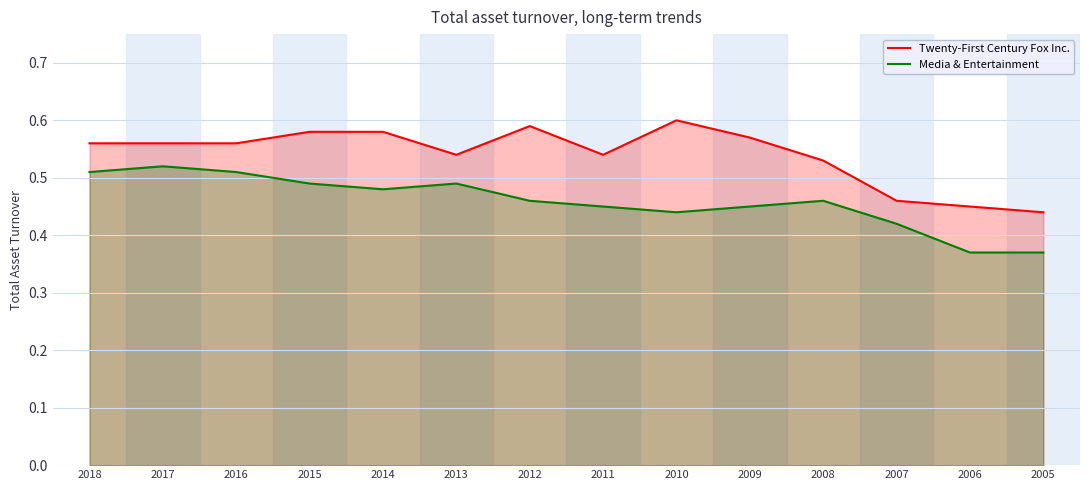

What is the value of the Media & Entertainment point at the 4th from the left?

0.5